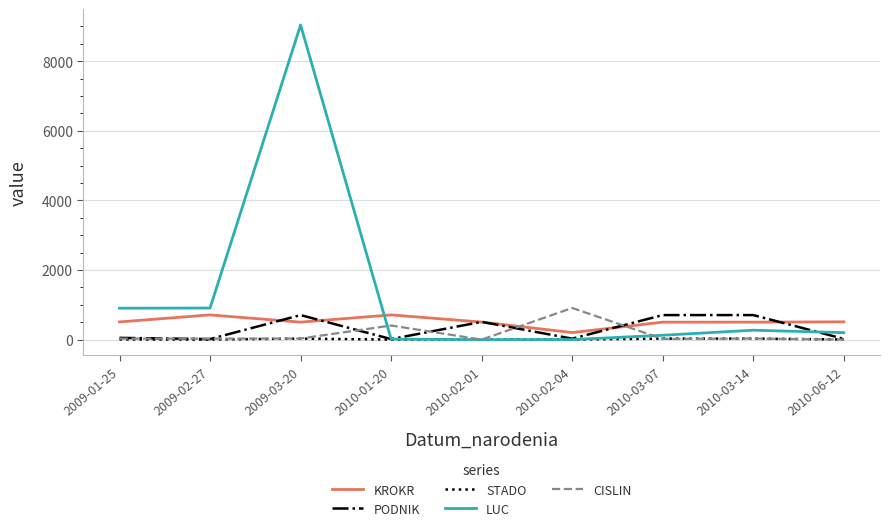

Between 2010-02-04 and 2010-03-14, which series saw the biggest shift?

CISLIN